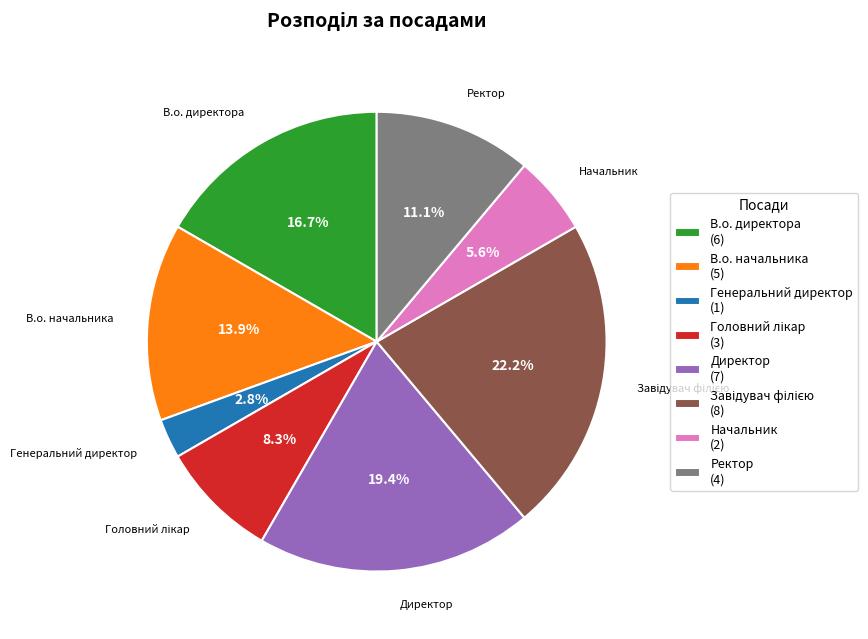

What percentage do Ректор (4) and Генеральний директор (1) together represent?

13.9%